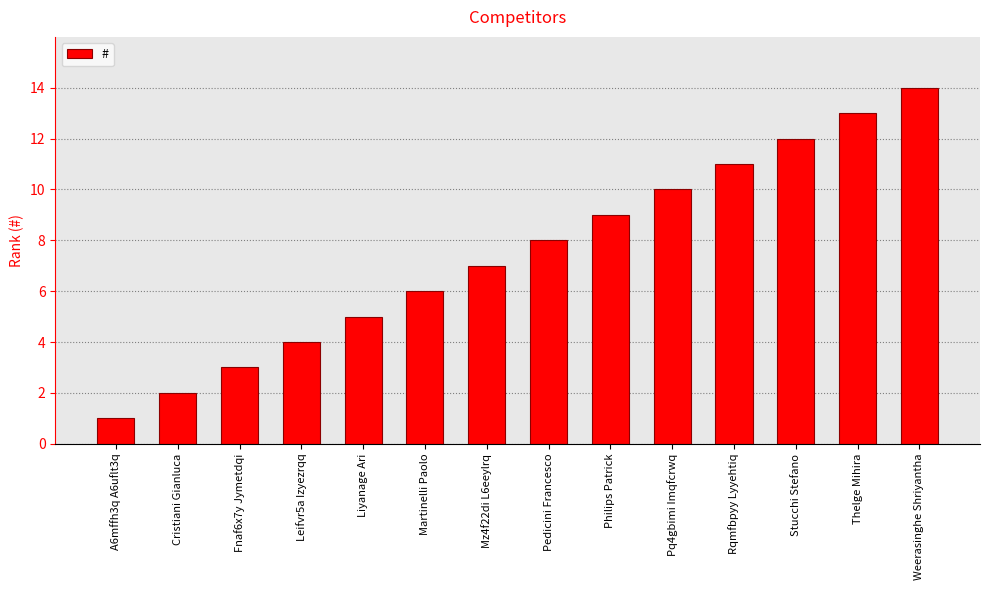

At which label is the value closest to 7?

Mz4f22di L6eeylrq